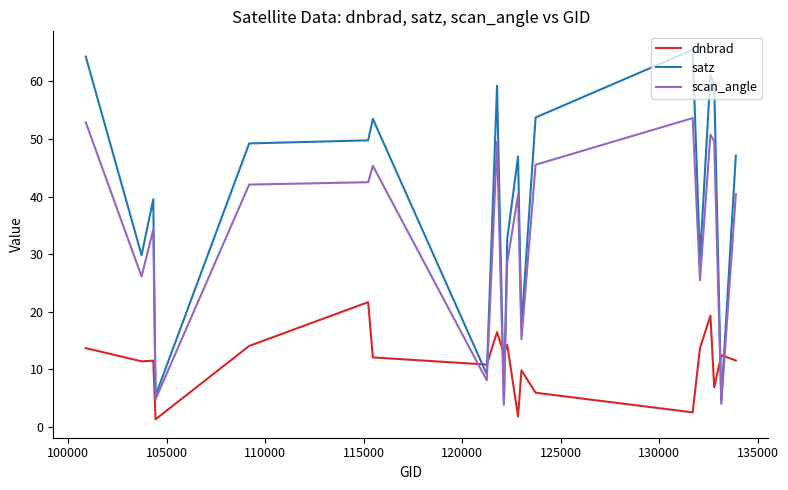

How many intersections are there between satz and dnbrad?

6